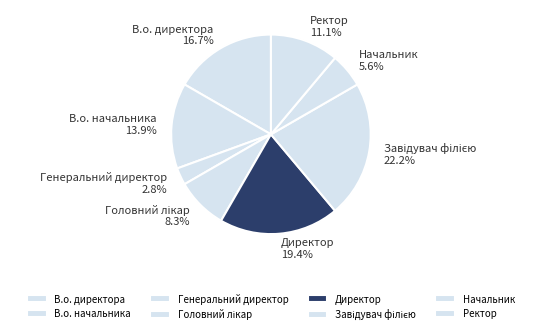

How many slices are in this pie chart?

8